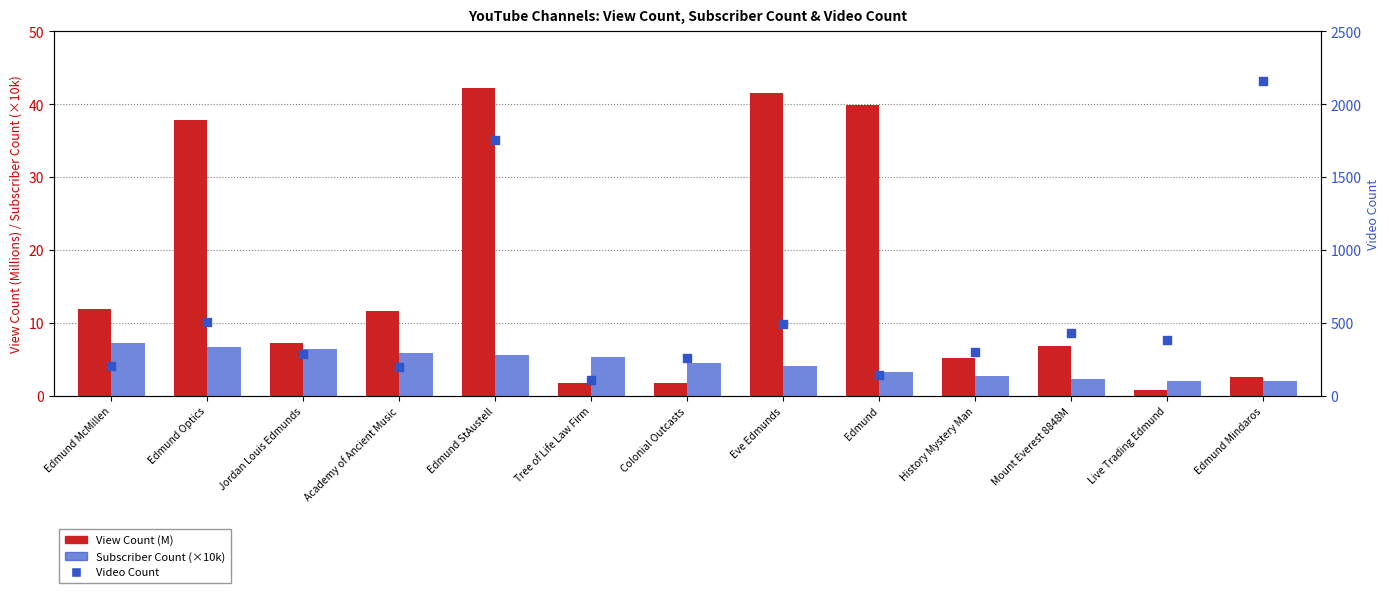

At which category is the sum across all series the highest?

Edmund Mindaros